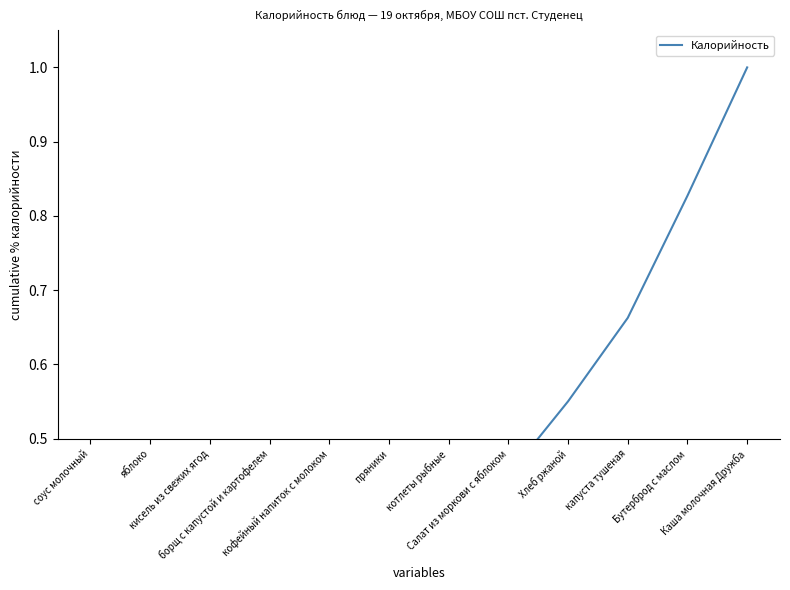

Reading left to right, list all the values displayed in this chart.

соус молочный=0.0	яблоко=0.1	кисель из свежих ягод=0.1	борщ с капустой и картофелем=0.2	кофейный напиток с молоком=0.2	пряники=0.3	котлеты рыбные=0.4	Салат из моркови с яблоком=0.5	Хлеб ржаной=0.6	капуста тушеная=0.7	Бутерброд с маслом=0.8	Каша молочная Дружба=1.0